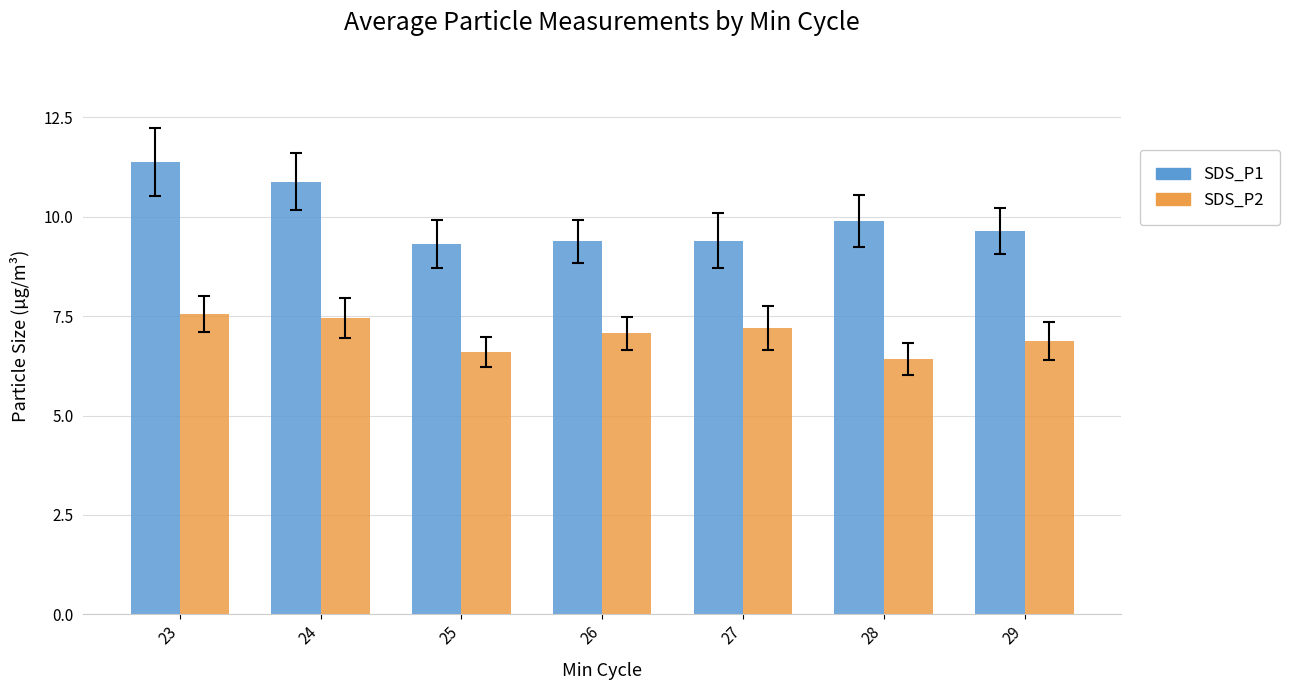

At 23, list the series in order from smallest to largest.

SDS_P2, SDS_P1